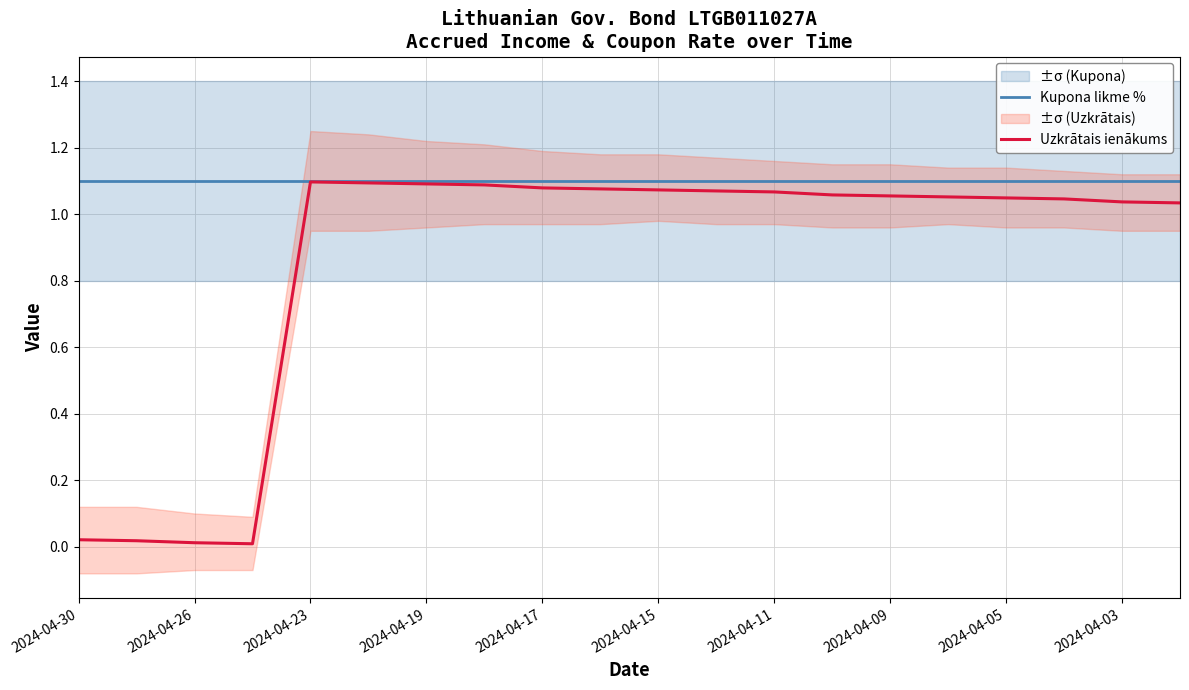

Reading left to right, extract all data points from this chart.

Kupona likme %: 1.1	1.1	1.1	1.1	1.1	1.1	1.1	1.1	1.1	1.1	1.1	1.1	1.1	1.1	1.1	1.1	1.1	1.1	1.1	1.1
Uzkrātais ienākums: 0.0	0.0	0.0	0.0	1.1	1.1	1.1	1.1	1.1	1.1	1.1	1.1	1.1	1.1	1.1	1.1	1.0	1.0	1.0	1.0